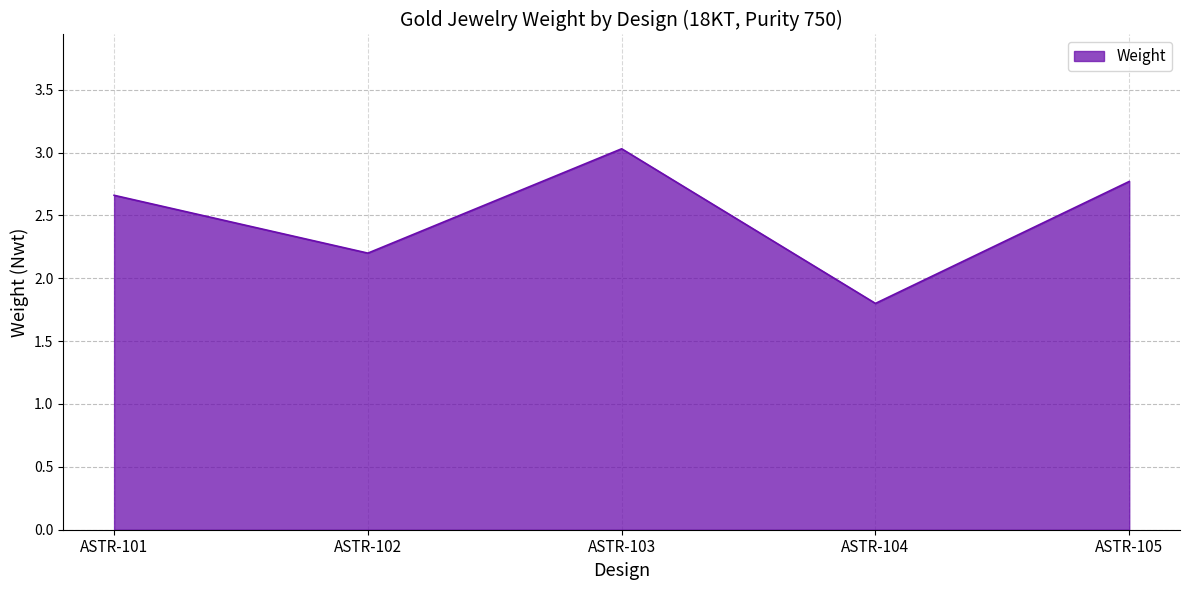

What is the difference between the values at ASTR-102 and ASTR-103?

0.8